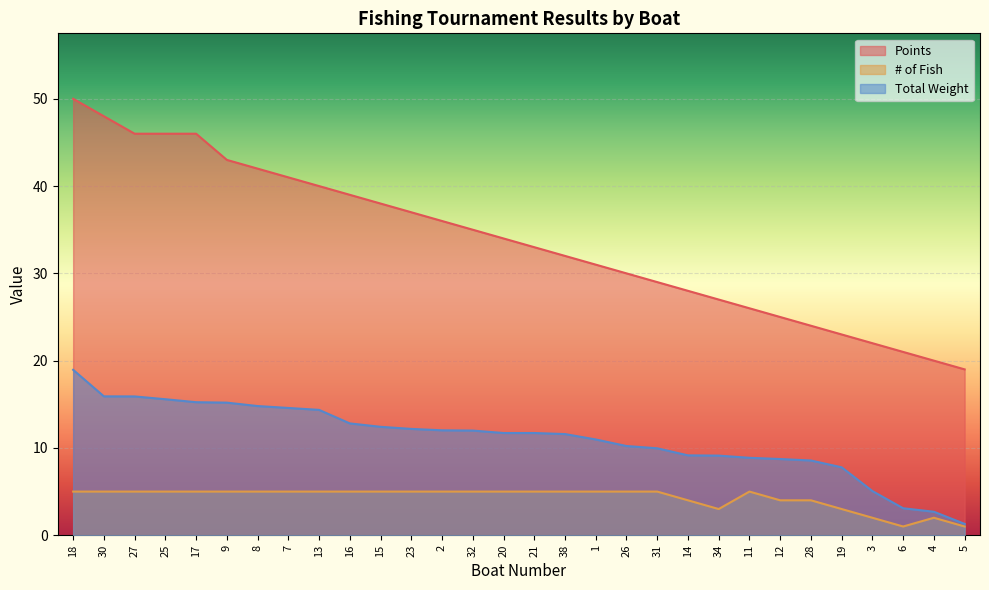

Is the value of # of Fish at 20 greater than the value of Points at 28?

No